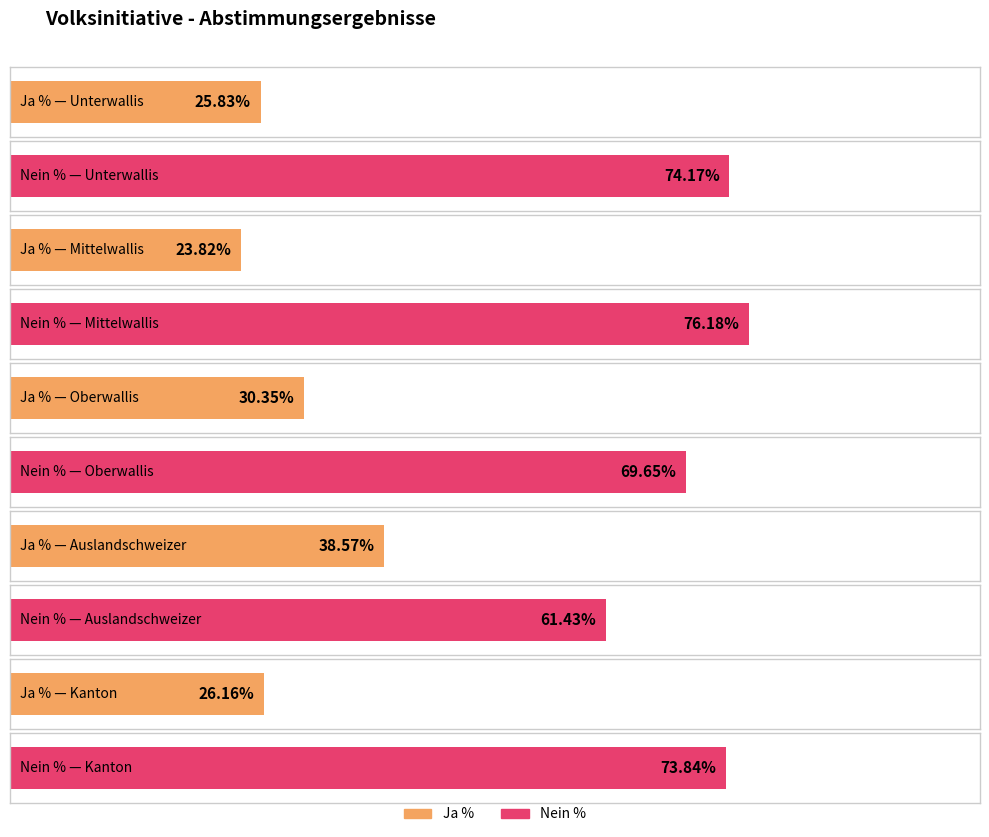

The value of Ja % at Unterwallis is 25.8. True or false?

True